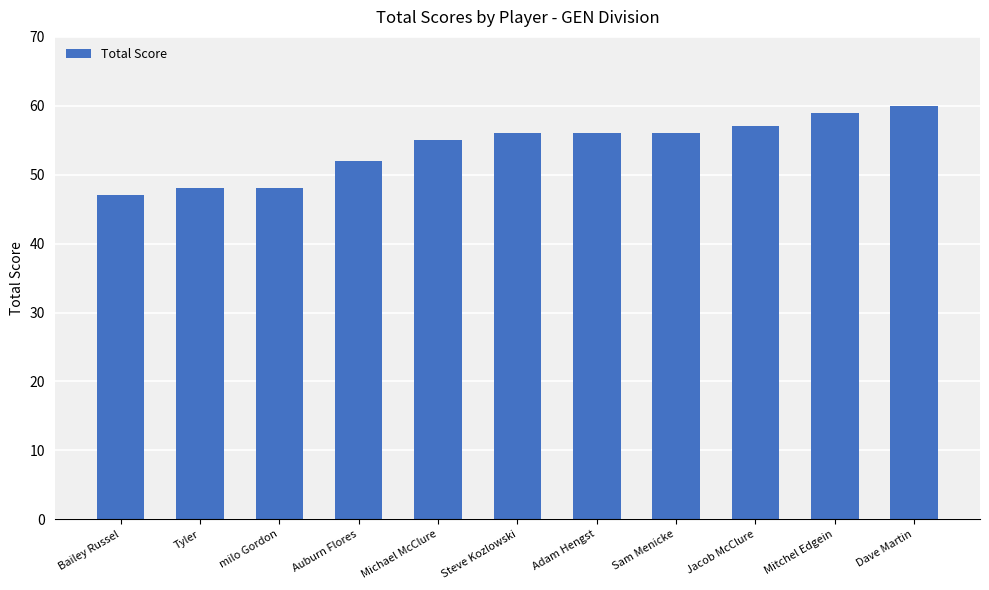

True or false: the data shows 71 at milo Gordon.

False